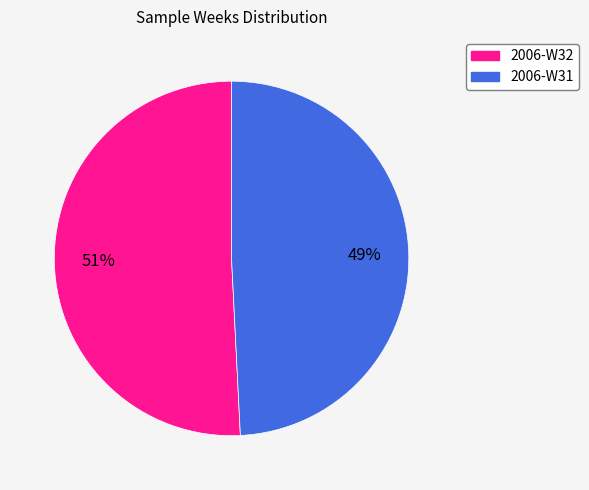

Does any single category account for the majority?

Yes